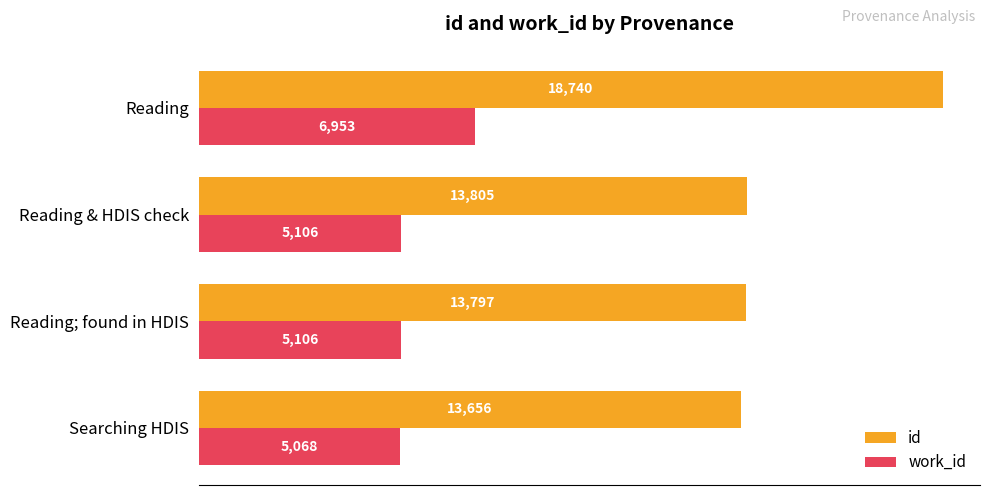

Where is id nearest to the value 16198?

Reading & HDIS check